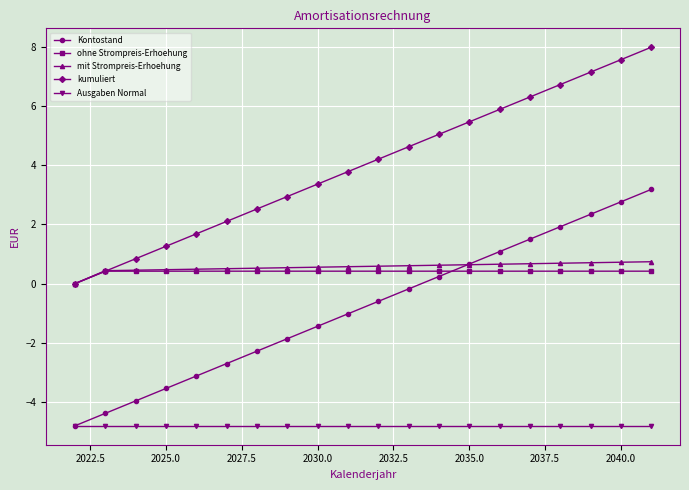

True or false: kumuliert and Kontostand intersect in this chart.

False